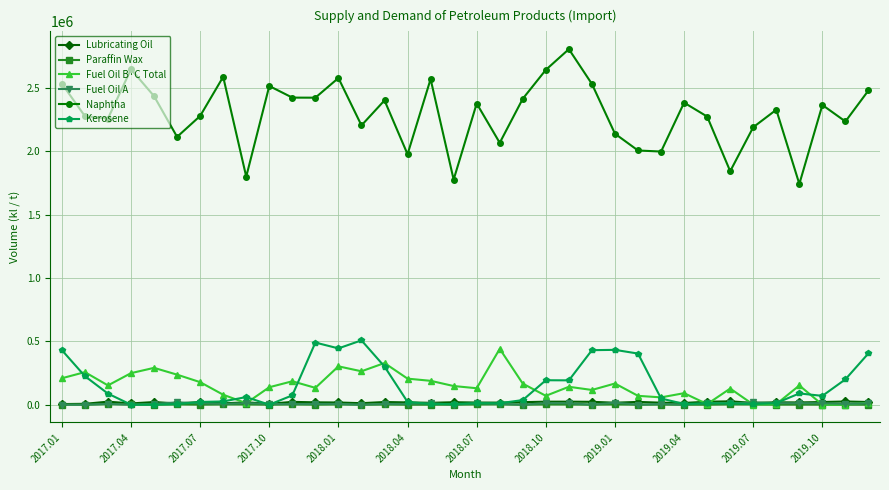

What is the maximum value shown in the chart?

2804419